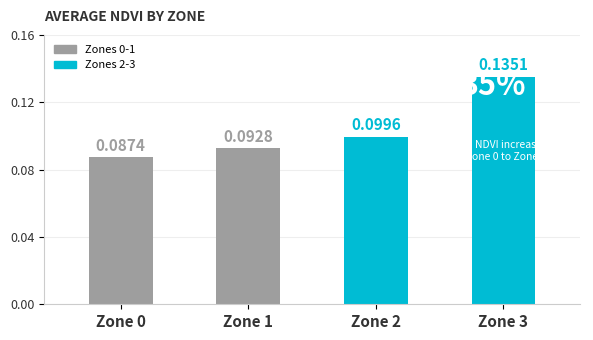

True or false: the data shows 0.1 at Zone 2.

True